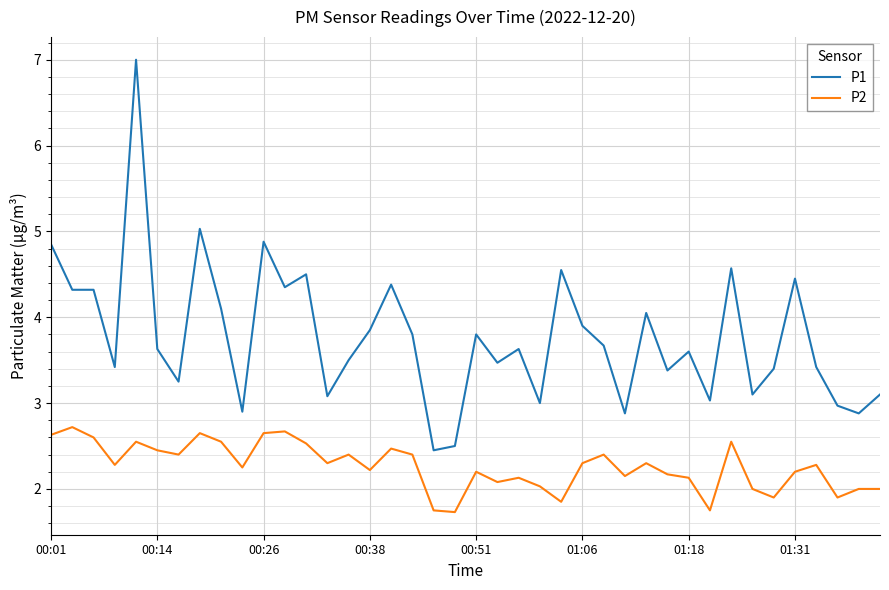

True or false: P2 and P1 intersect in this chart.

False